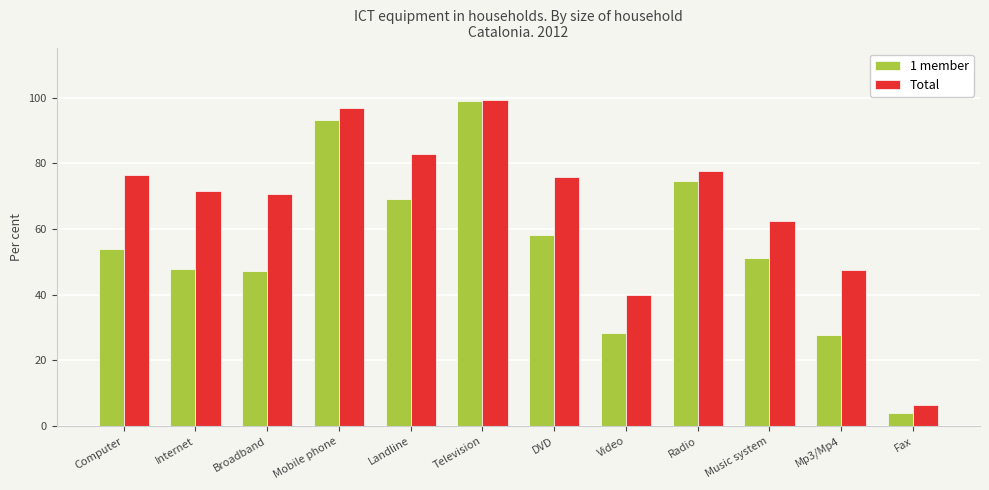

What is the difference between the maximum and minimum values in the 1 member series?

95.1